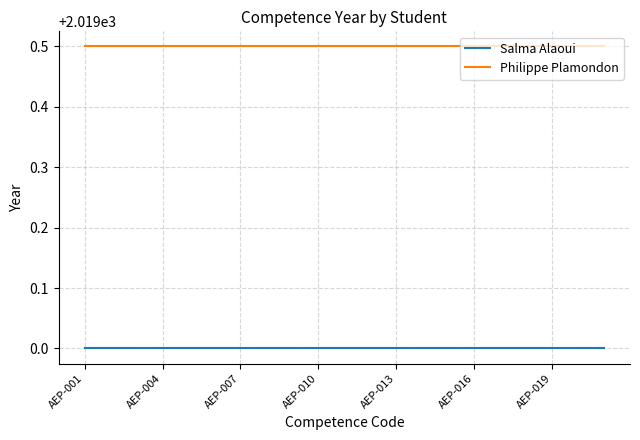

What is the maximum value shown in the chart?

2019.5